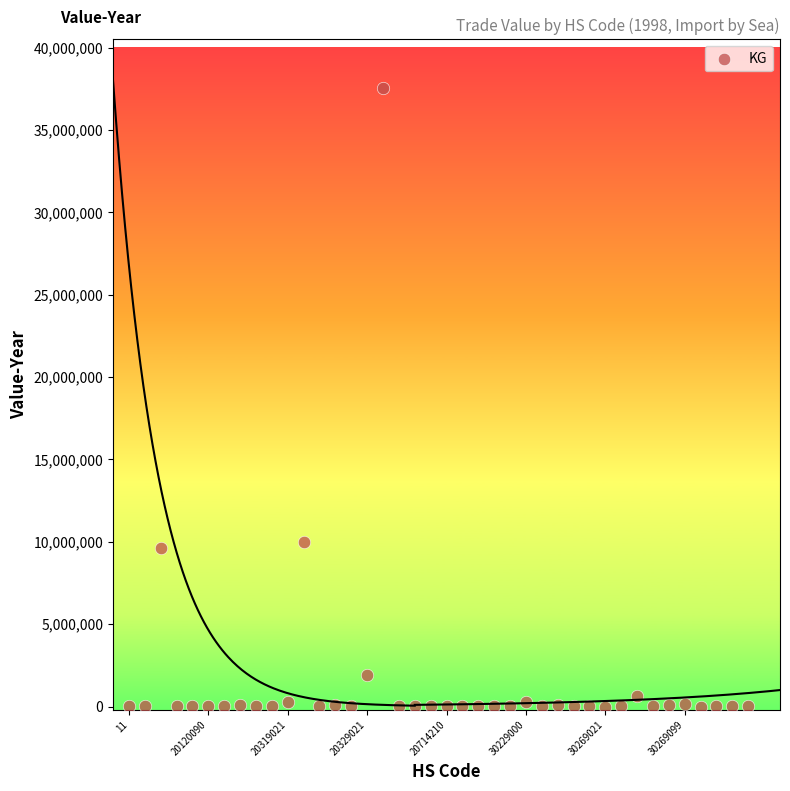

What is the range of Y values (max minus min)?

37547685